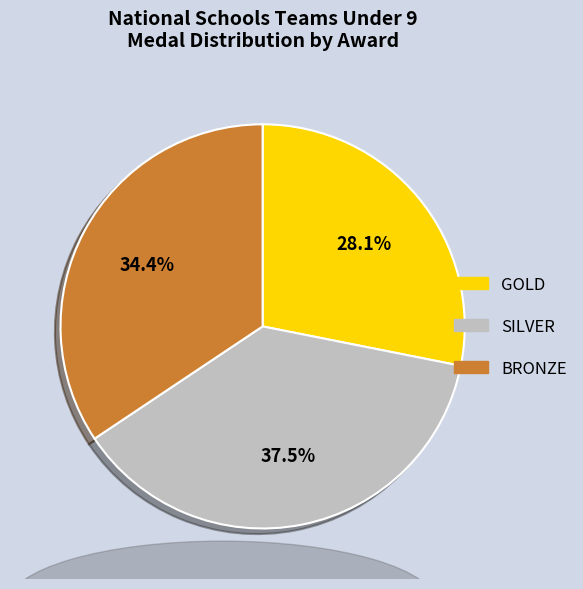

Is the sum of BRONZE and GOLD greater than half?

Yes